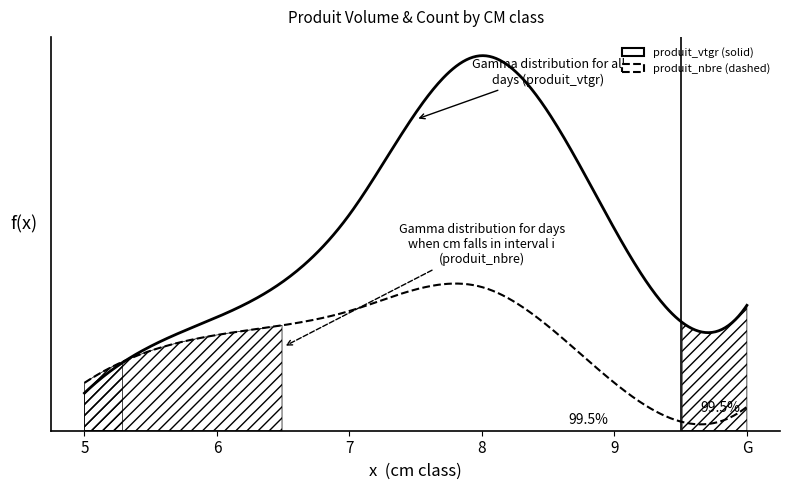

How many lines are shown in the chart?

2